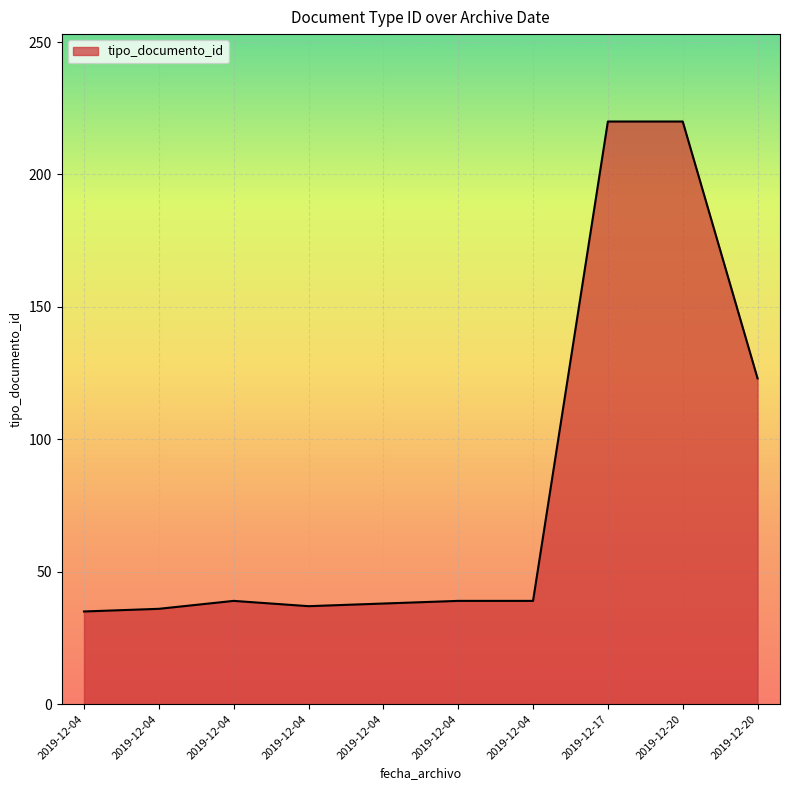

Is this an area chart (filled region under the line)?

Yes